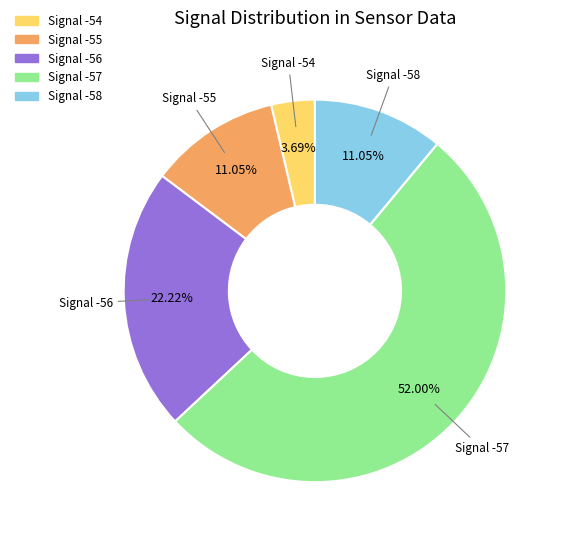

Is there any slice that represents more than half of the pie?

Yes